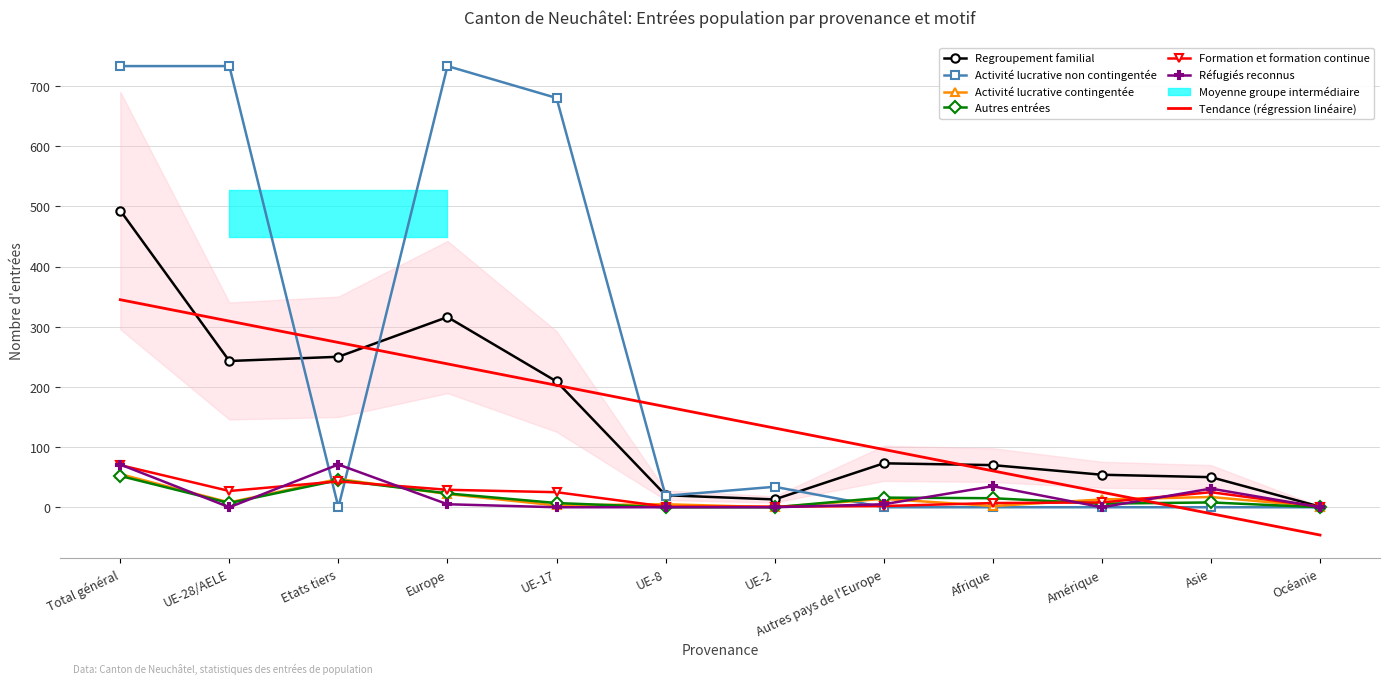

Is it true that Regroupement familial equals 447 at Europe?

False